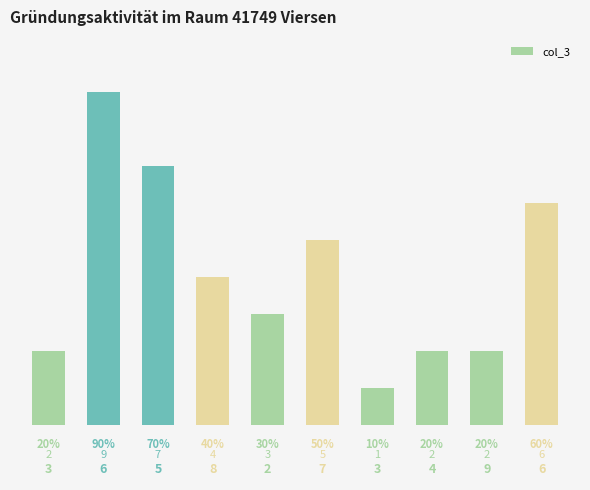

How many data points are less than 4?

5